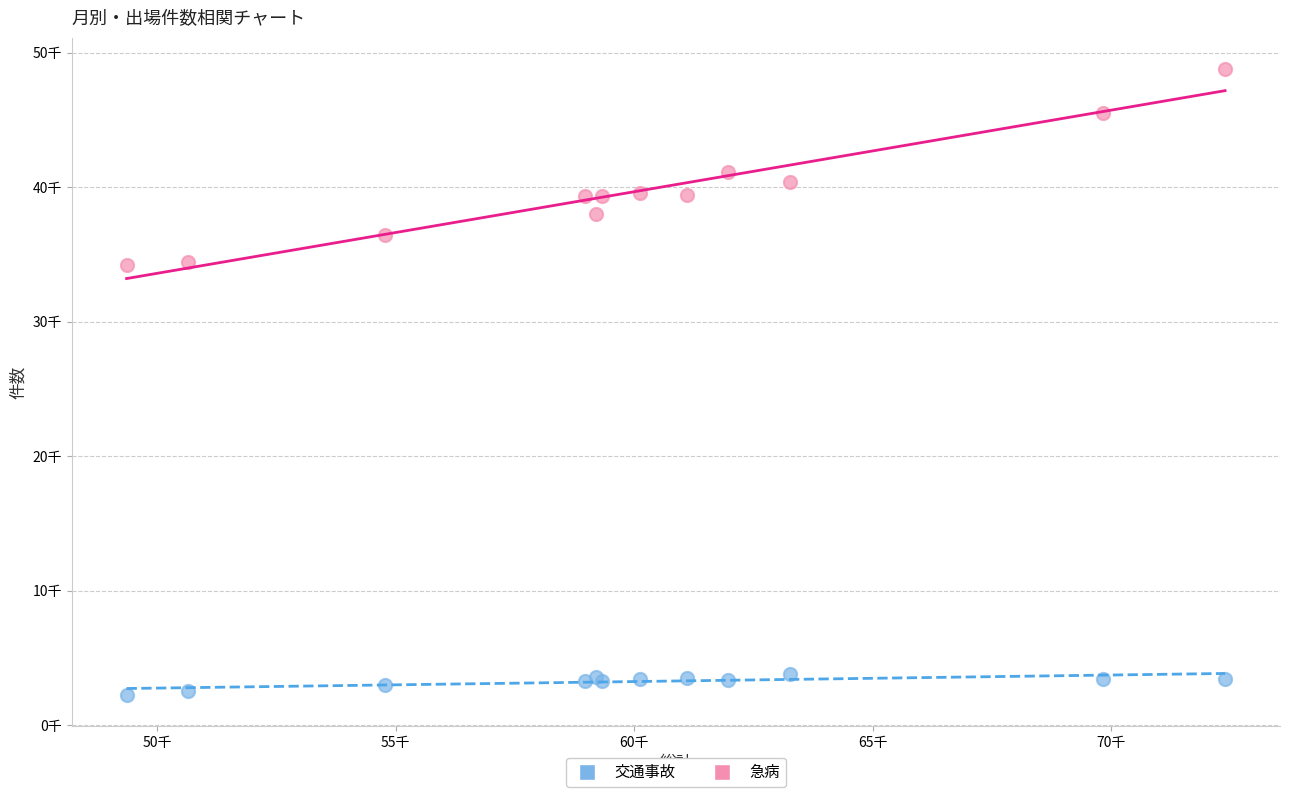

What are all the series names shown in the legend?

交通事故, 急病